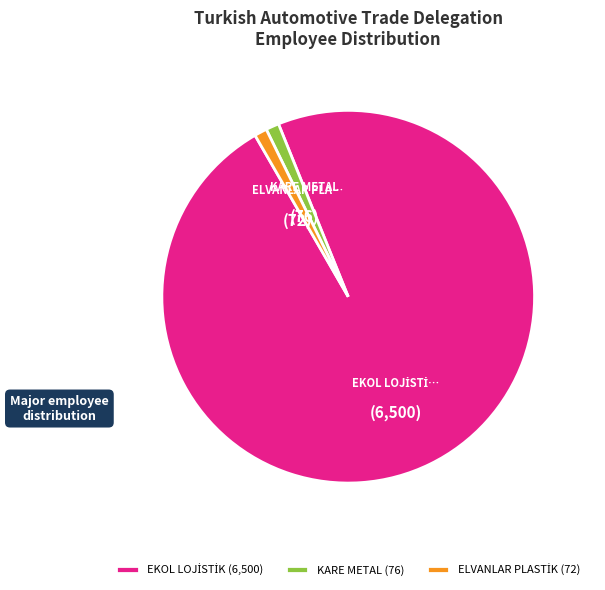

True or false: KARE METAL (76) accounts for 11% of the total.

False